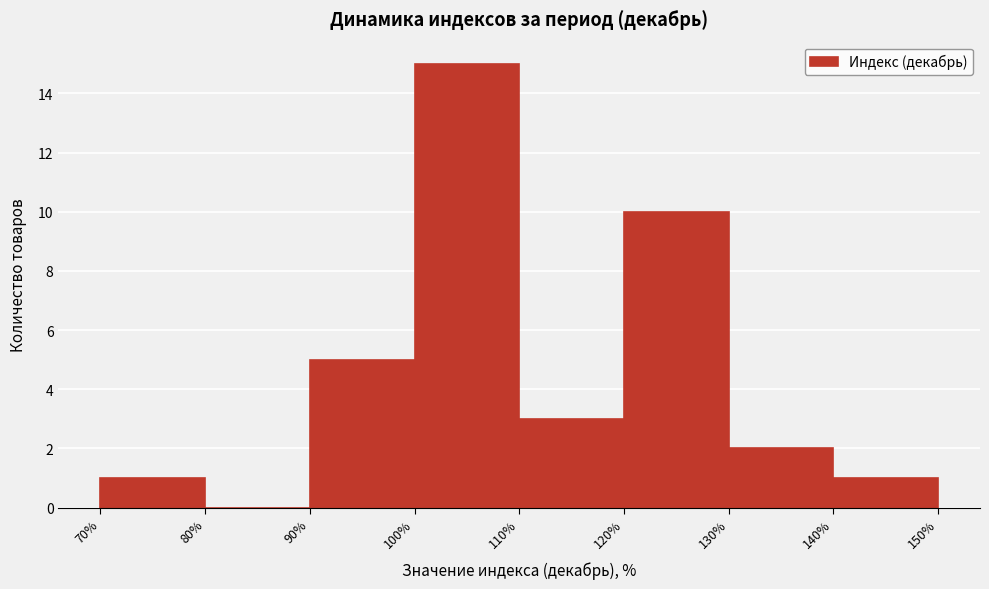

How tall is the bar that spans 120% to 130% on the x-axis? The values are not printed on the chart, so give them approximately, as read against the axis.

10